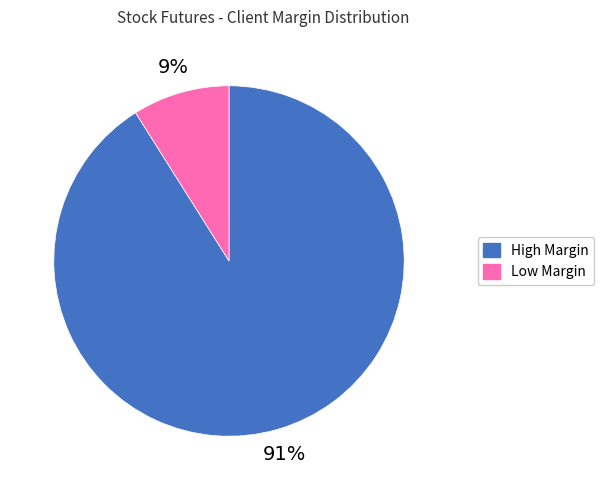

Is there any slice that represents more than half of the pie?

Yes